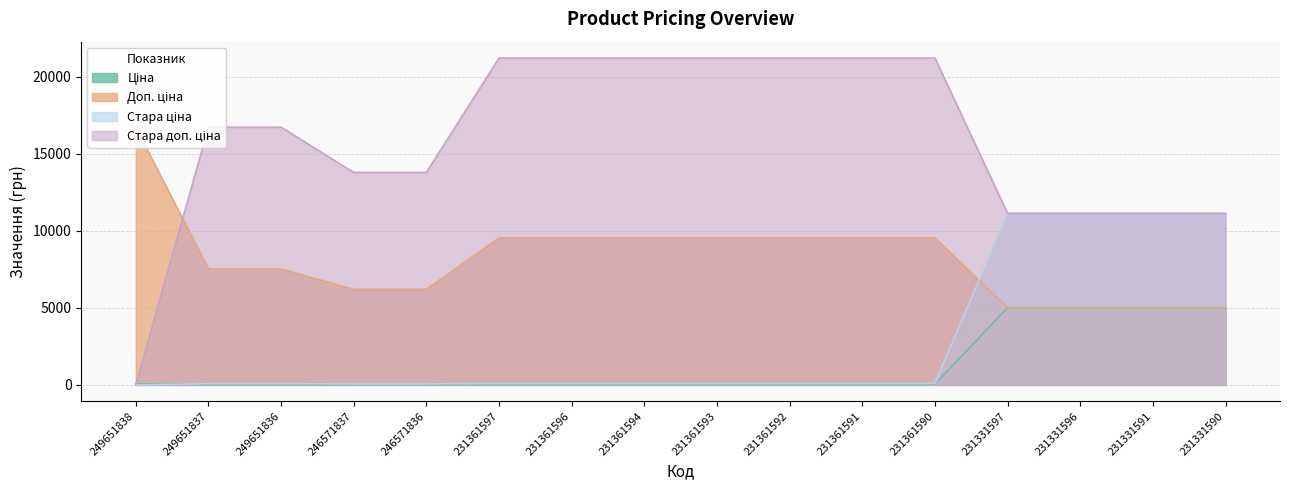

At which label does Доп. ціна first exceed 9544?

249651838